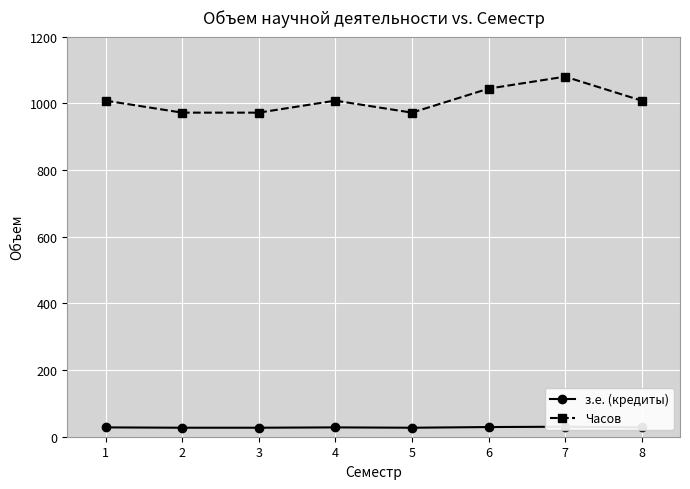

Which category has the highest value across all series?

7